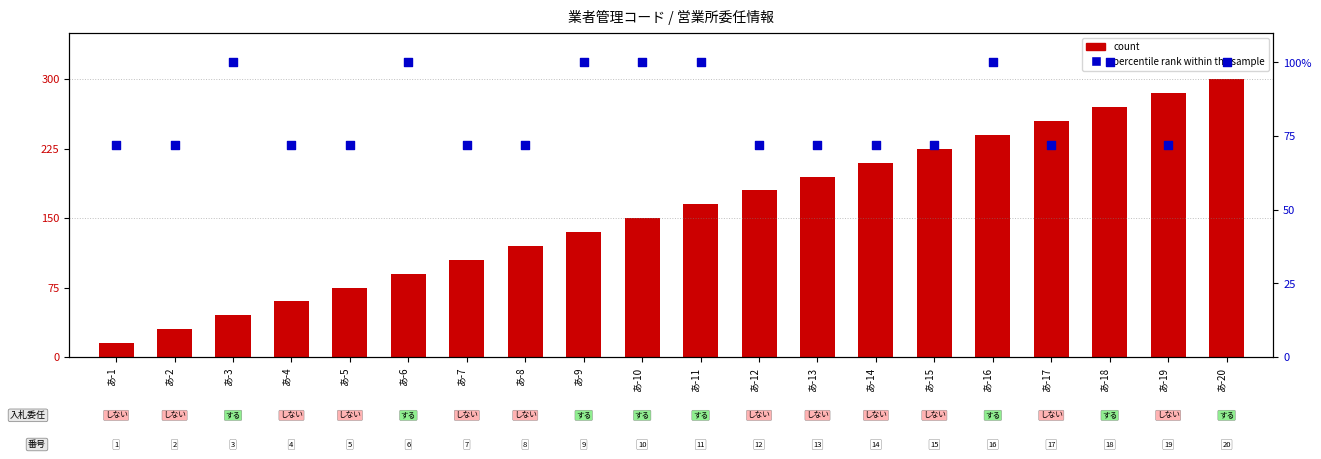

At how many categories does at least one series exceed 48?

20